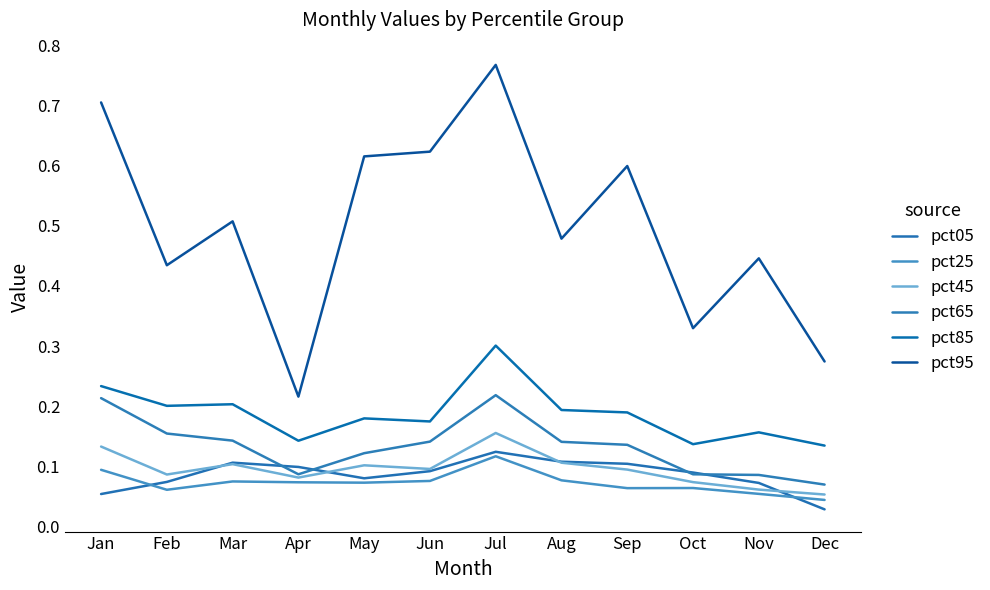

At Jun, list the series in order from smallest to largest.

pct25, pct05, pct45, pct65, pct85, pct95